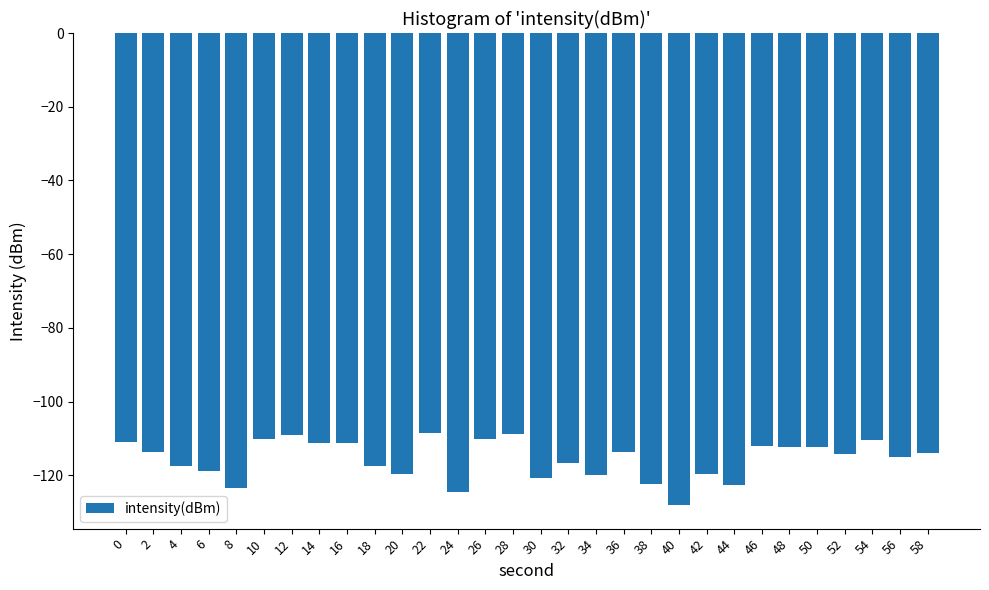

The chart shows a value of -70.9 at 0. True or false?

False